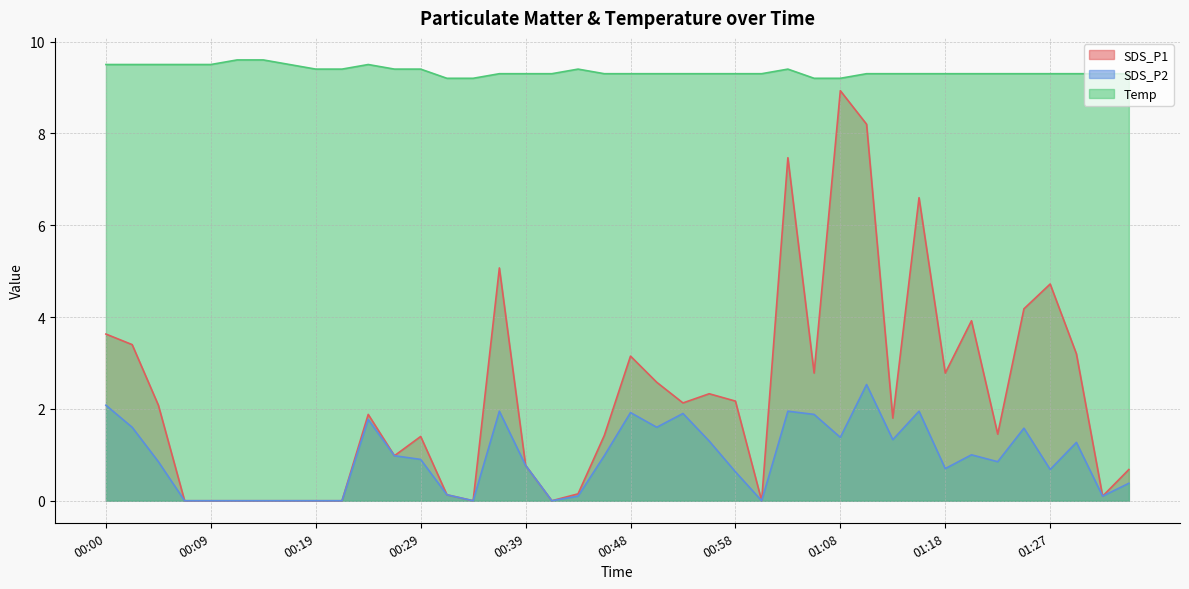

Is the value of SDS_P1 at 01:18 greater than the value of Temp at 00:24?

No